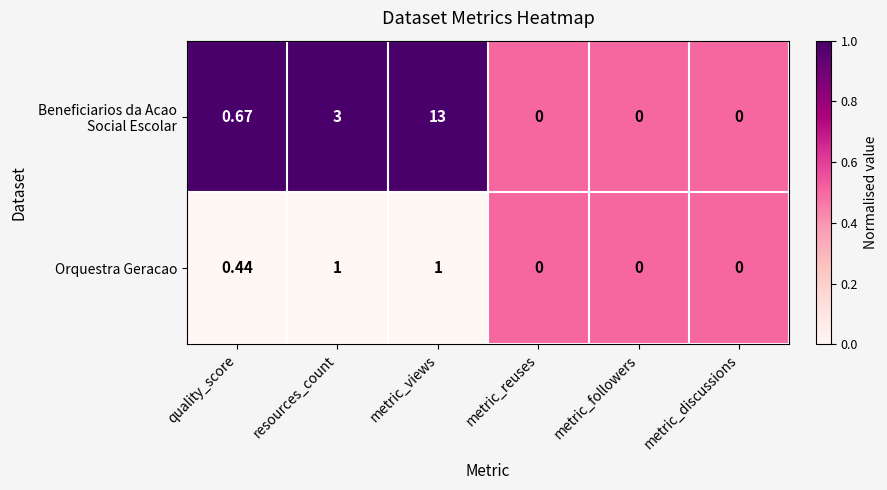

Which label corresponds to the largest value in the chart?

metric_views